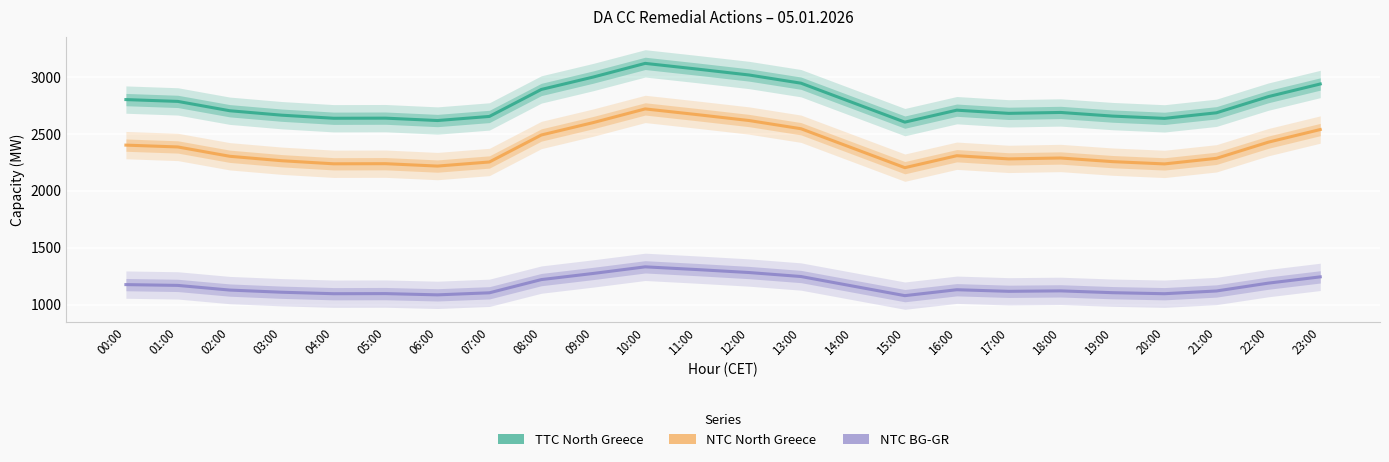

Which series has the largest total across all categories?

TTC North Greece